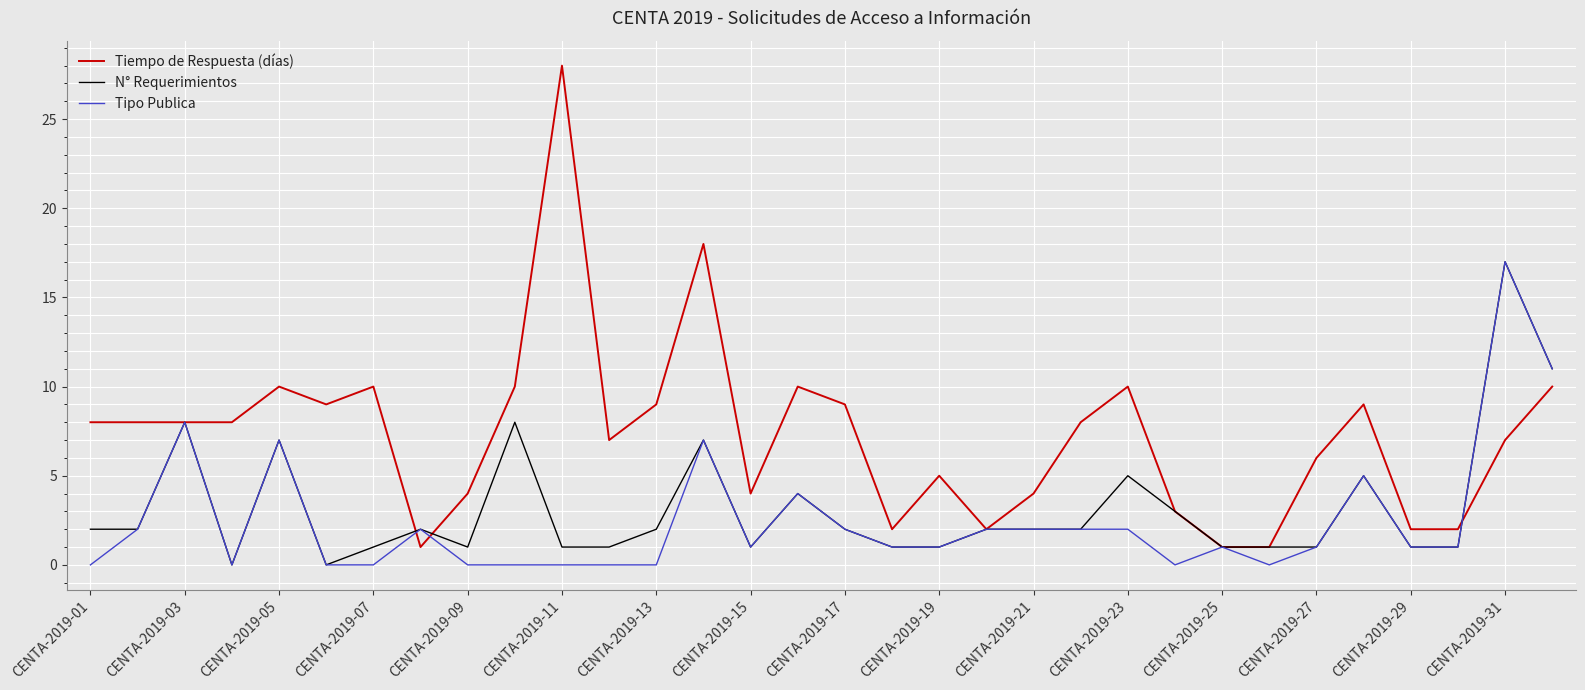

Which series has the widest spread of values?

Tiempo de Respuesta (días)